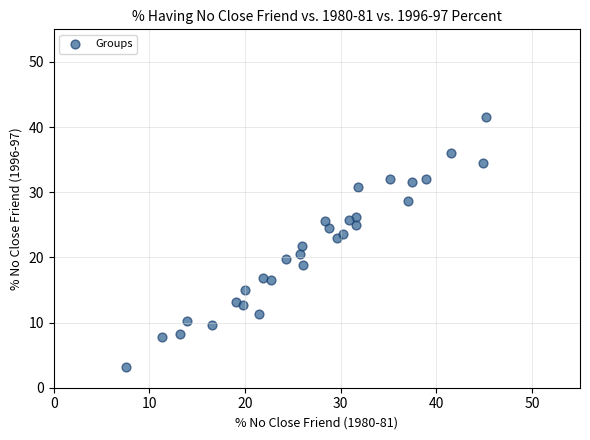

What is the range of X values (max minus min)?

37.7